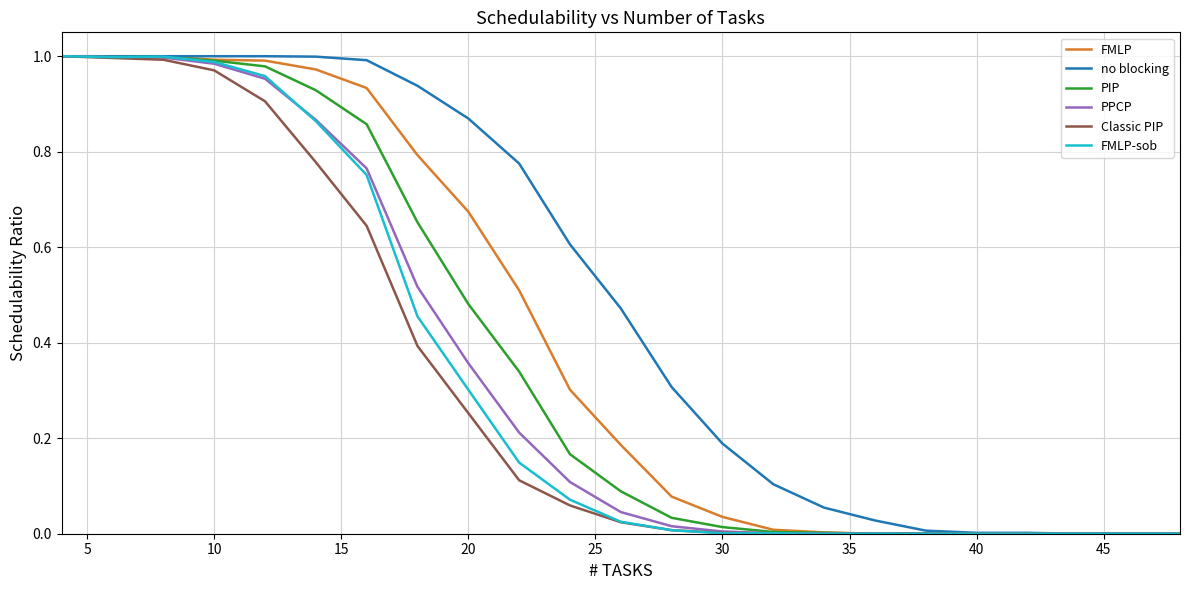

Which series has the largest total across all categories?

no blocking